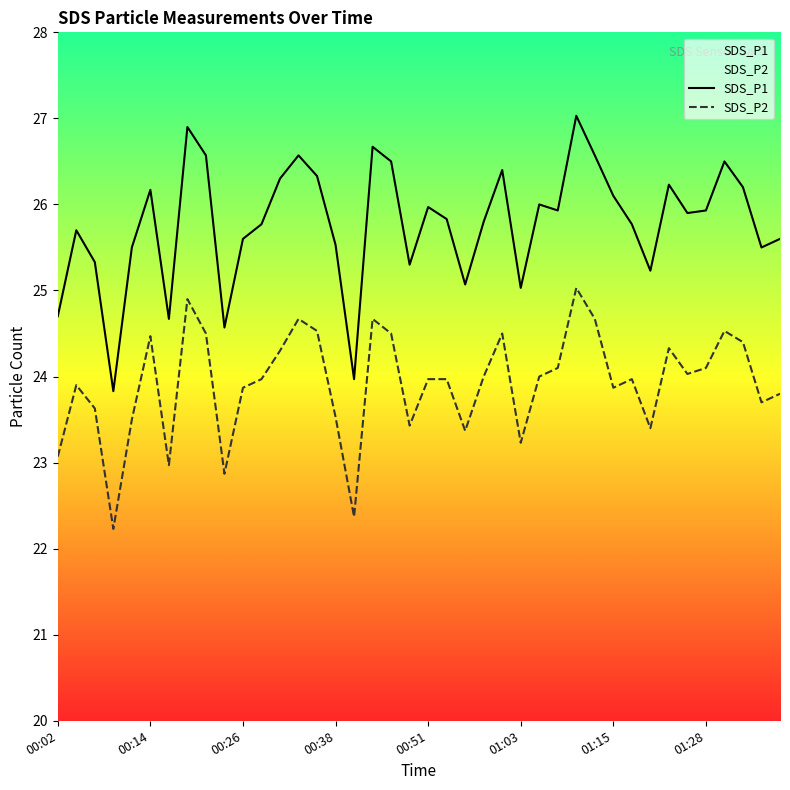

Reading left to right, what are all the values shown in this chart?

SDS_P1: 24.7	25.7	25.3	23.8	25.5	26.2	24.7	26.9	26.6	24.6	25.6	25.8	26.3	26.6	26.3	25.5	24.0	26.7	26.5	25.3	26.0	25.8	25.1	25.8	26.4	25.0	26.0	25.9	27.0	26.6	26.1	25.8	25.2	26.2	25.9	25.9	26.5	26.2	25.5	25.6
SDS_P2: 23.1	23.9	23.6	22.2	23.5	24.5	23.0	24.9	24.5	22.9	23.9	24.0	24.3	24.7	24.5	23.5	22.4	24.7	24.5	23.4	24.0	24.0	23.4	24.0	24.5	23.2	24.0	24.1	25.0	24.7	23.9	24.0	23.4	24.3	24.0	24.1	24.5	24.4	23.7	23.8